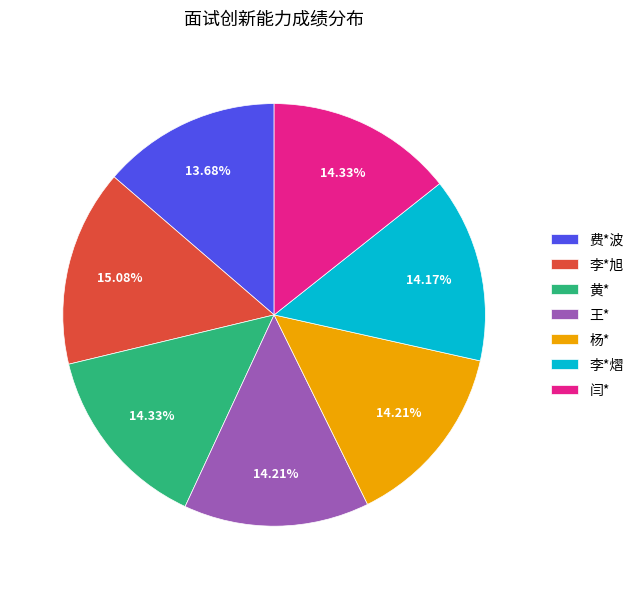

How many slices are in this pie chart?

7